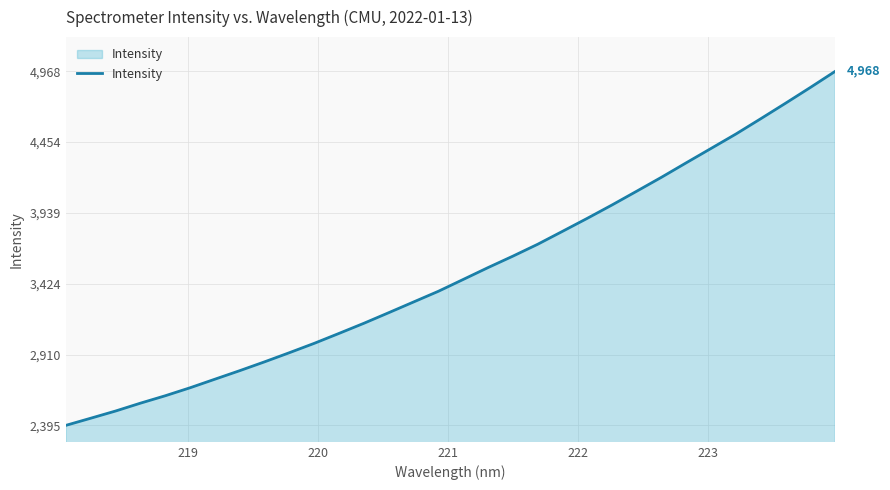

What is the difference between the maximum and minimum values?

2572.8